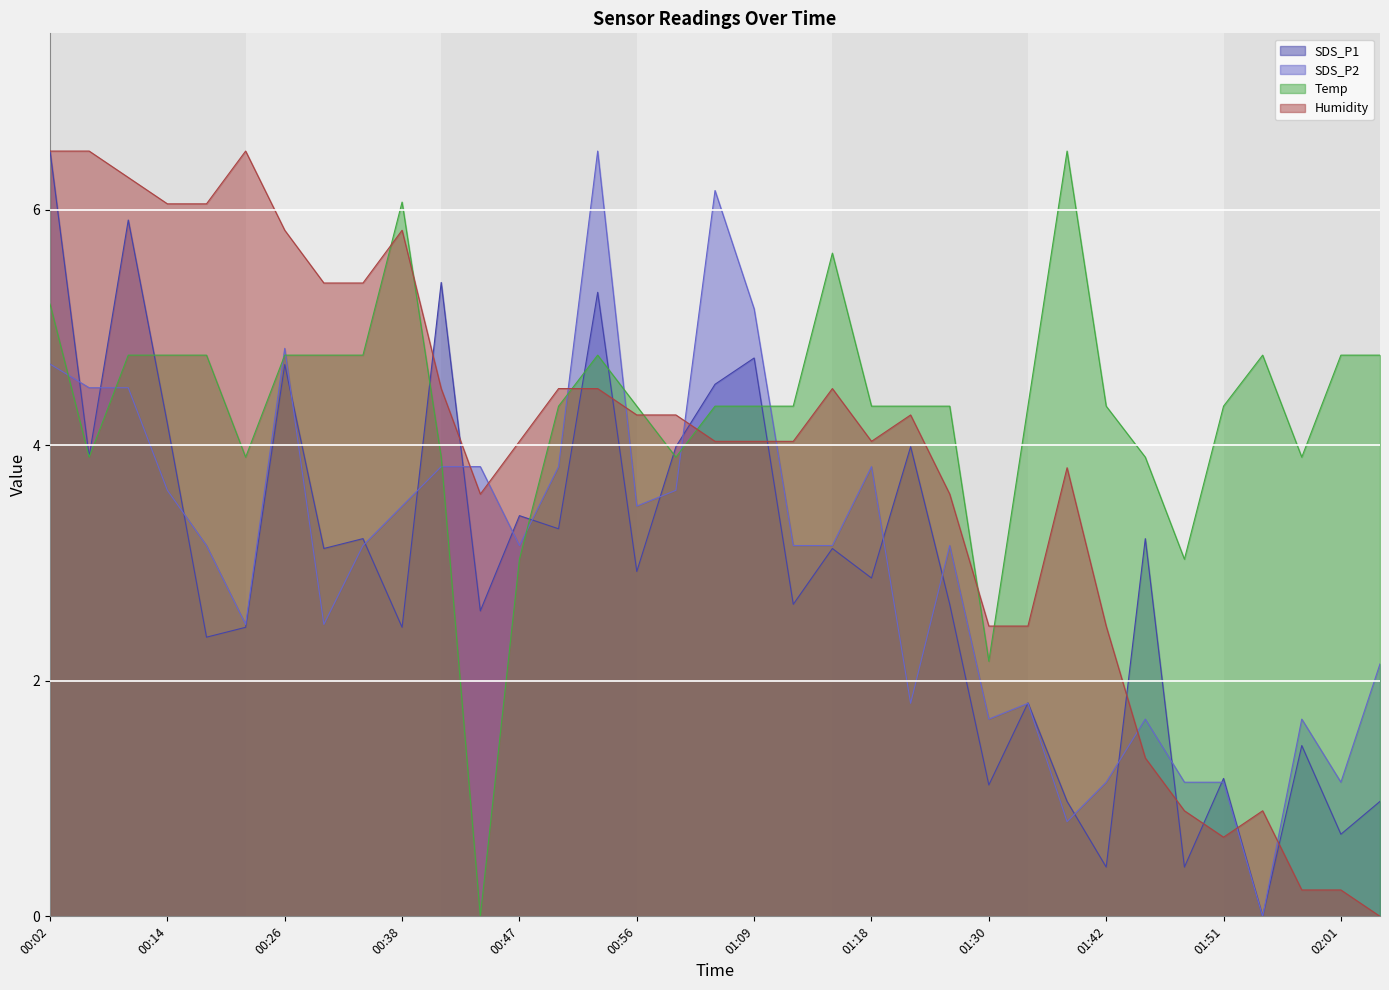

At which label is Temp closest to 3?

00:47